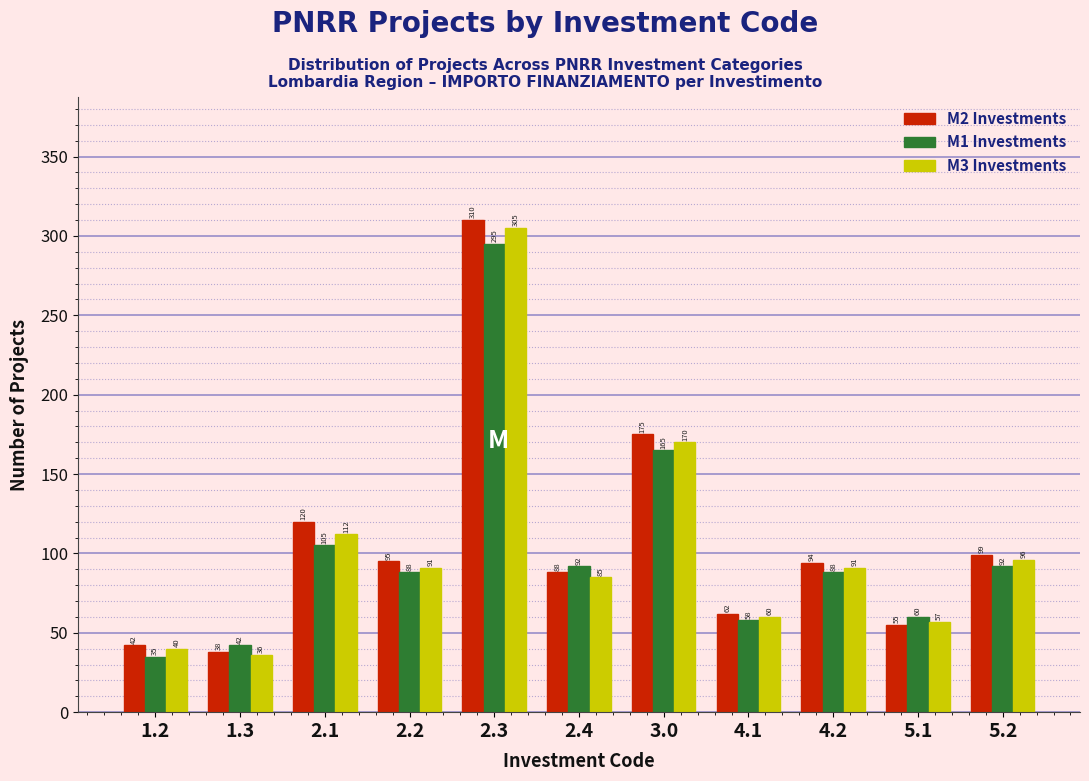

Reading left to right, transcribe all the data shown in this chart.

M2 Investments: 1.2=42	1.3=38	2.1=120	2.2=95	2.3=310	2.4=88	3.0=175	4.1=62	4.2=94	5.1=55	5.2=99
M1 Investments: 1.2=35	1.3=42	2.1=105	2.2=88	2.3=295	2.4=92	3.0=165	4.1=58	4.2=88	5.1=60	5.2=92
M3 Investments: 1.2=40	1.3=36	2.1=112	2.2=91	2.3=305	2.4=85	3.0=170	4.1=60	4.2=91	5.1=57	5.2=96